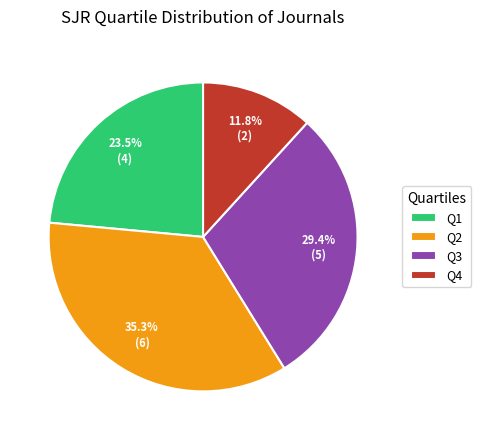

True or false: Q3 accounts for 36% of the total.

False